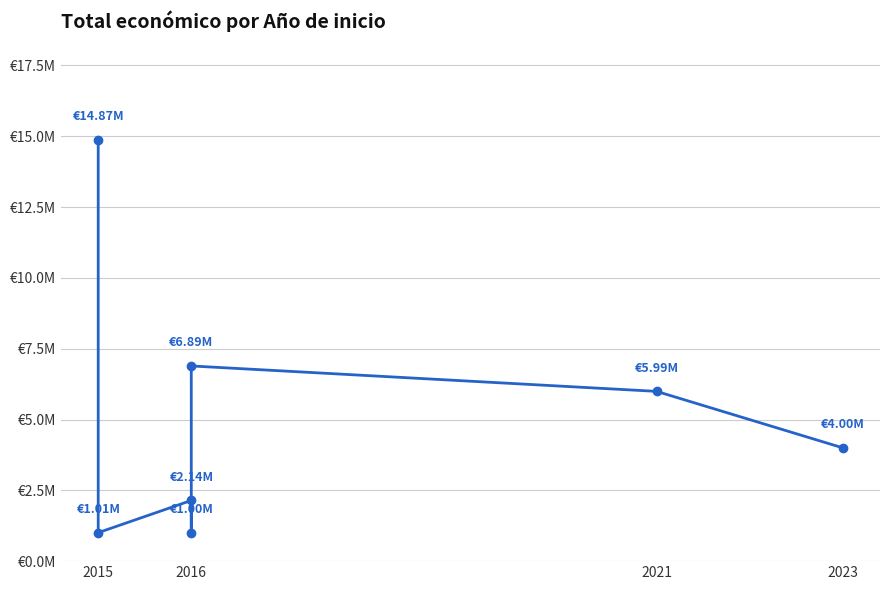

What is the average value?

5129105